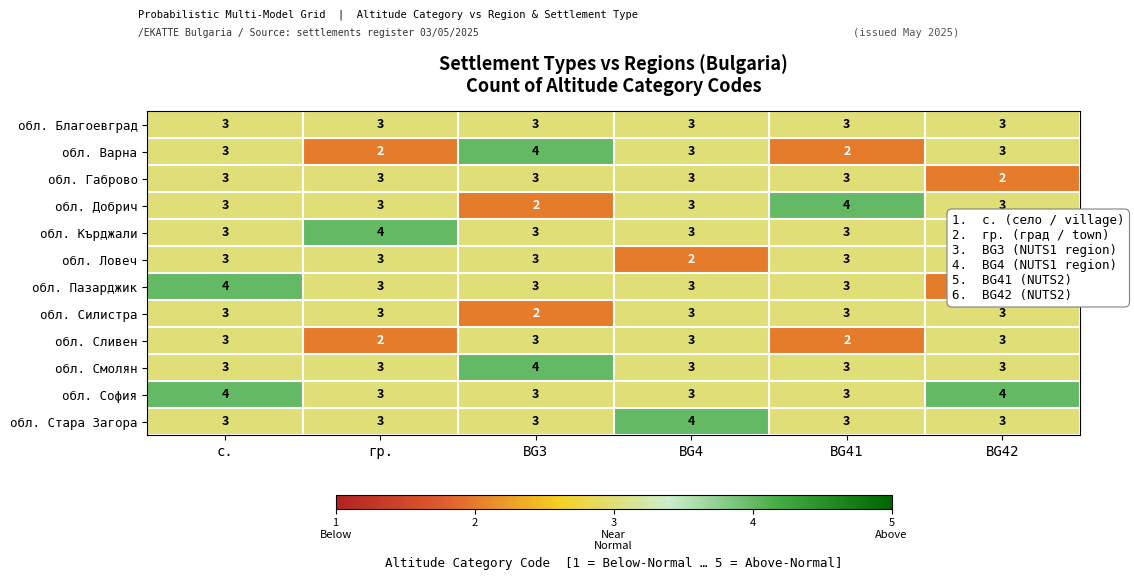

Is it true that обл. Благоевград equals 3 at BG4?

True